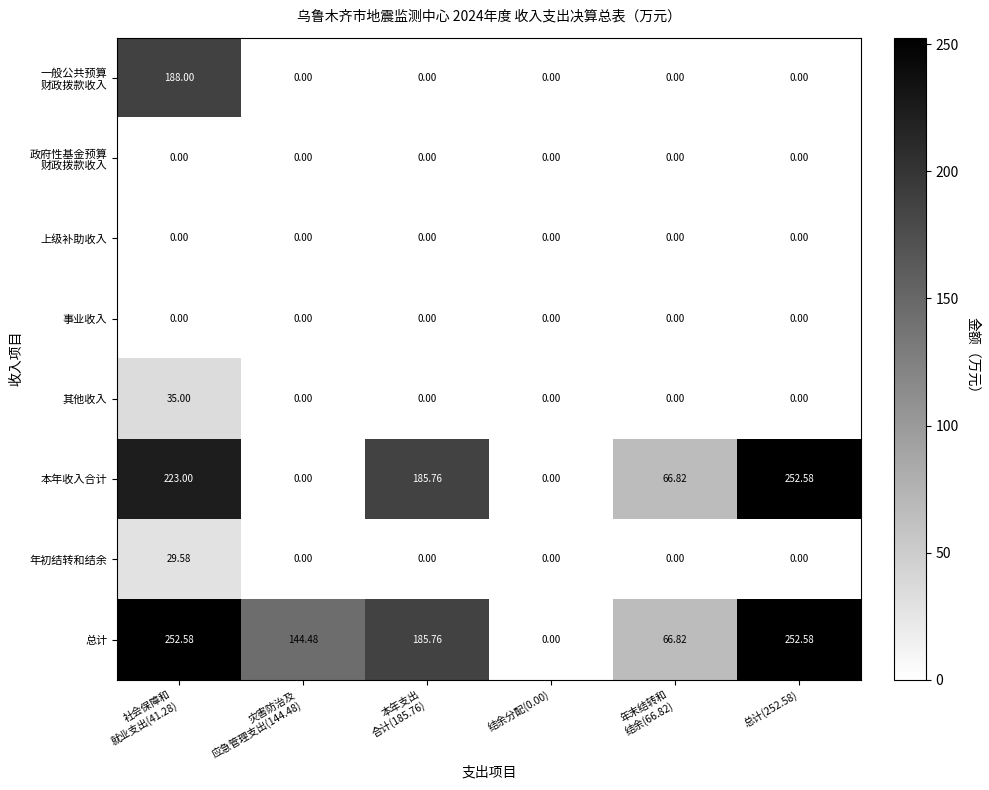

Rank the series by their maximum value, from highest to lowest.

本年收入合计, 总计, 一般公共预算 财政拨款收入, 其他收入, 年初结转和结余, 政府性基金预算 财政拨款收入, 上级补助收入, 事业收入